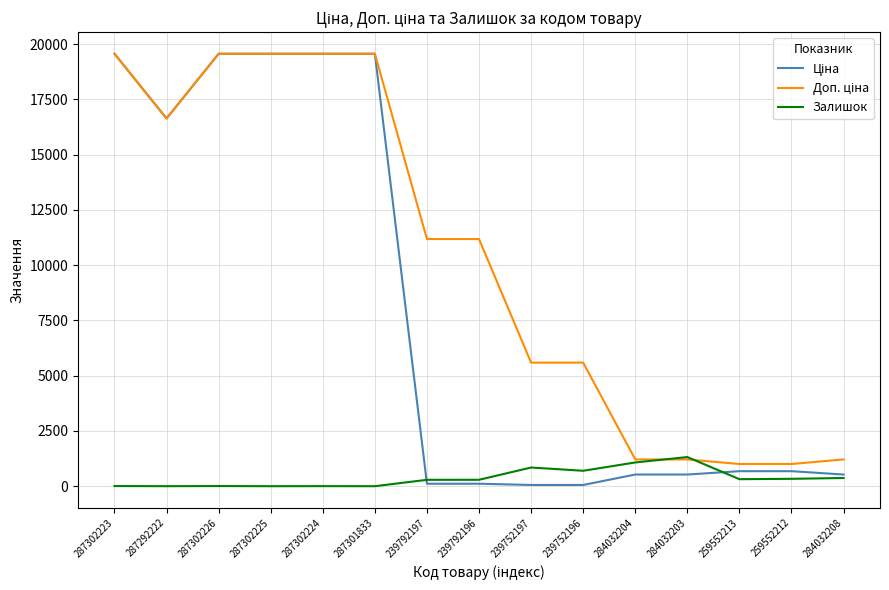

True or false: Залишок has a value of 334.0 at 259552212.

True